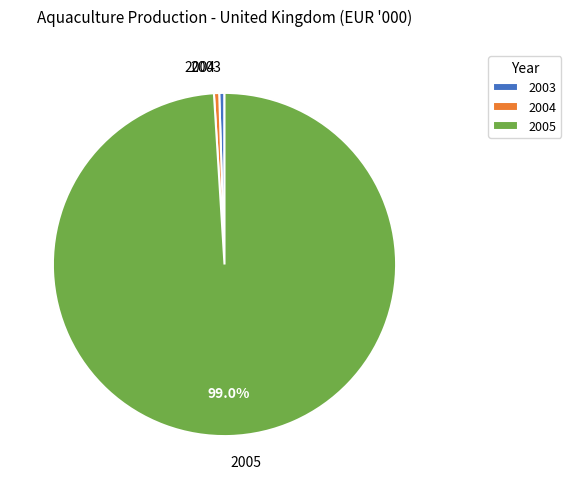

Count the number of slices in the pie.

3